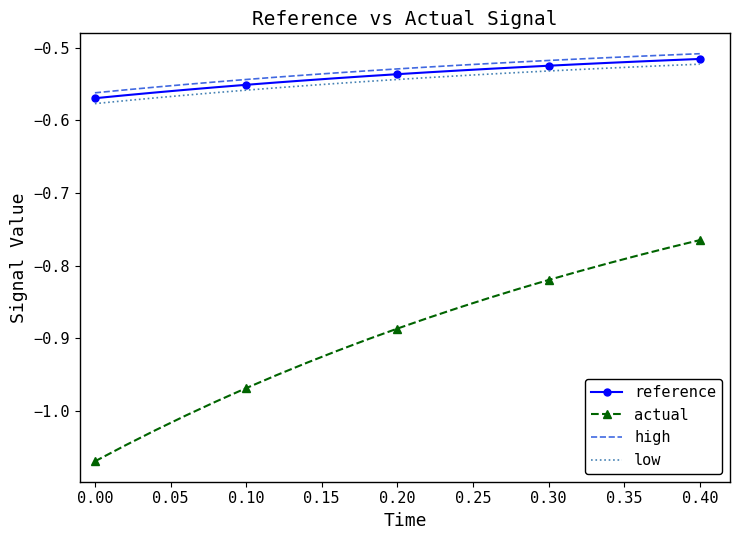

At how many categories does at least one series exceed -1?

21